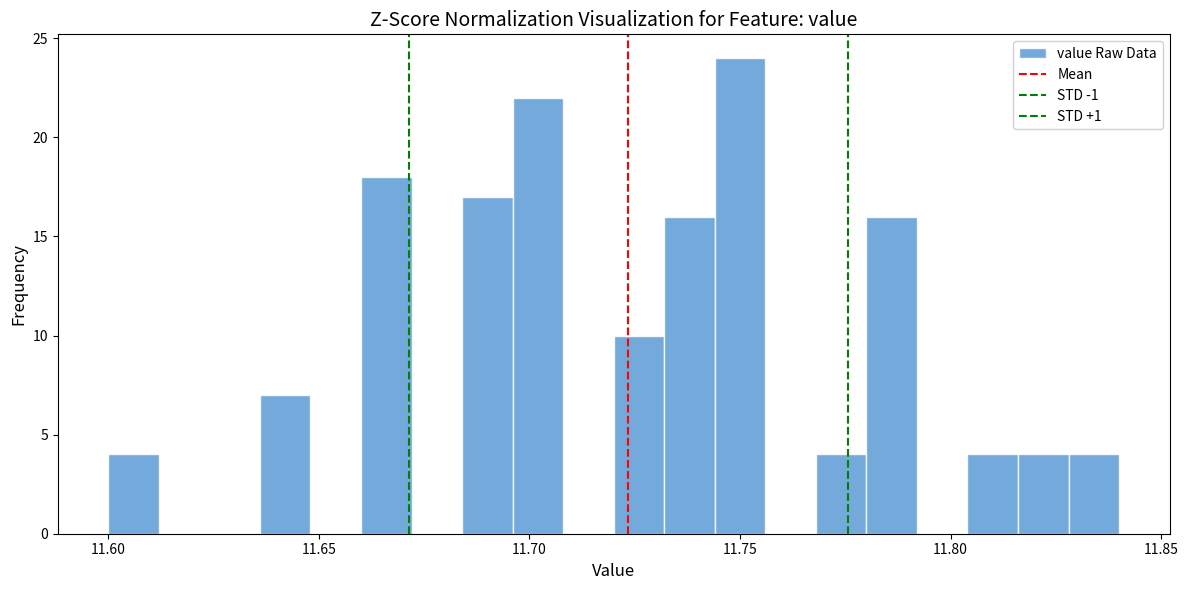

Read against the x-axis, roughly where is the centre of the tallest bar?

11.750